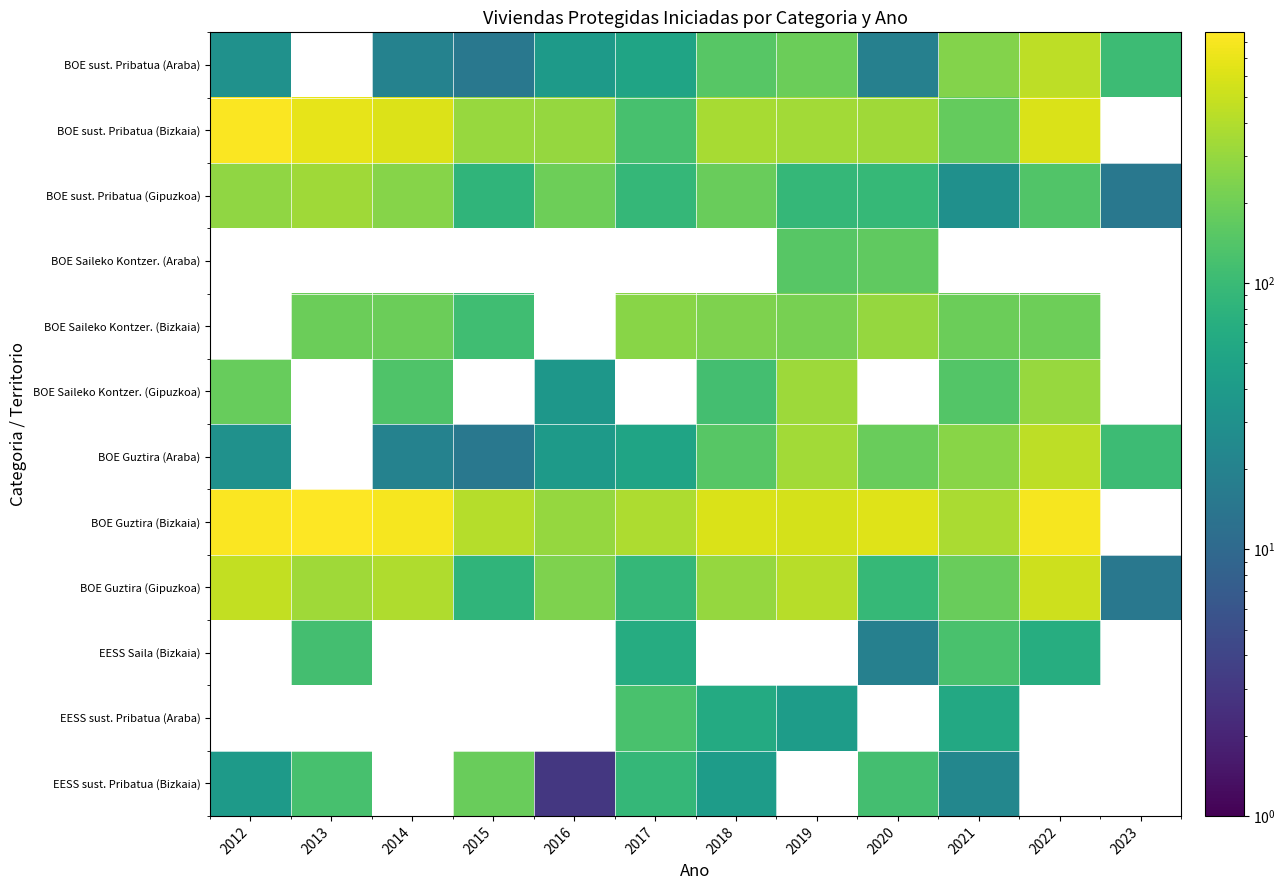

What is the minimum value shown in the chart?

3.0